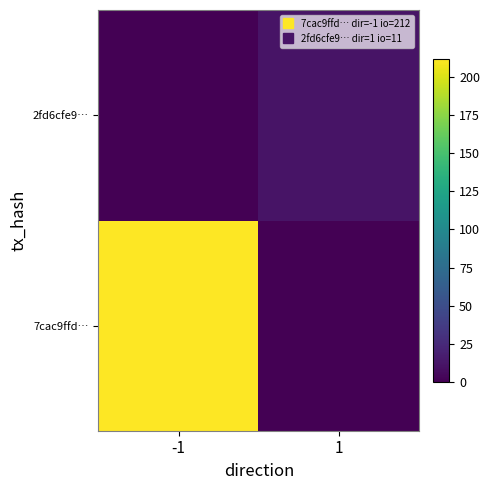

Reading left to right, transcribe all the data shown in this chart.

7cac9ffd…: -1=212	1=0
2fd6cfe9…: -1=0	1=11